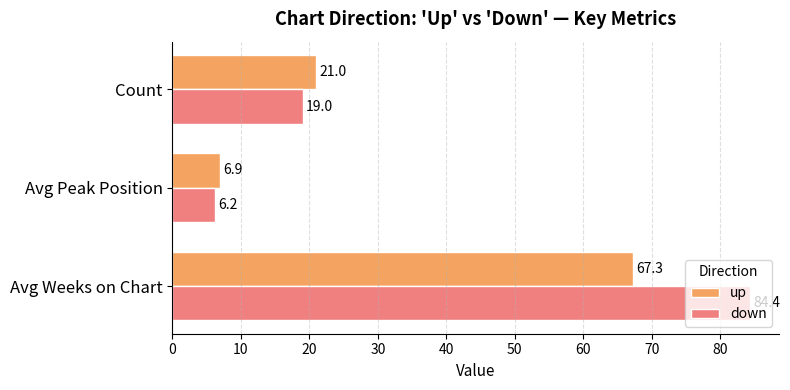

The value of down at Avg Weeks on Chart is 84.4. True or false?

True